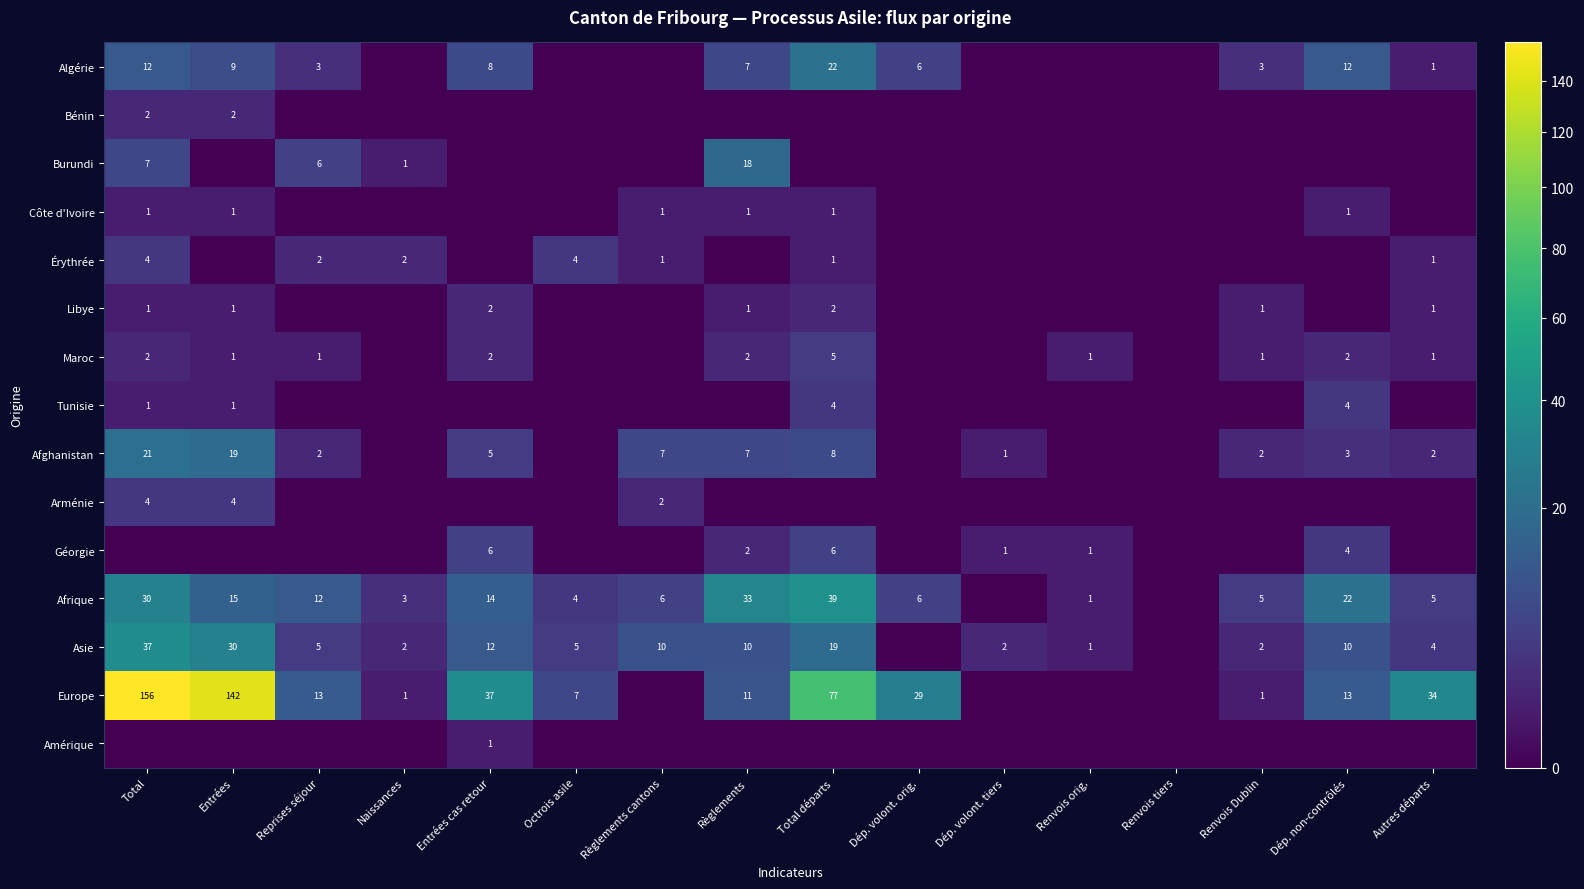

What is the spread (max minus min) of values at Règlements?

33